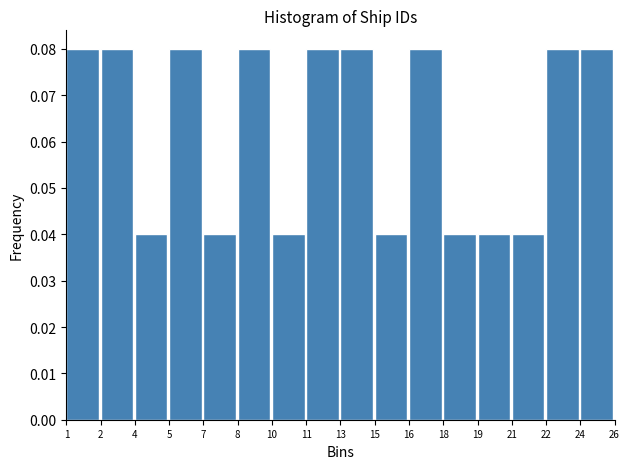

What is the sum of all values?

1.0